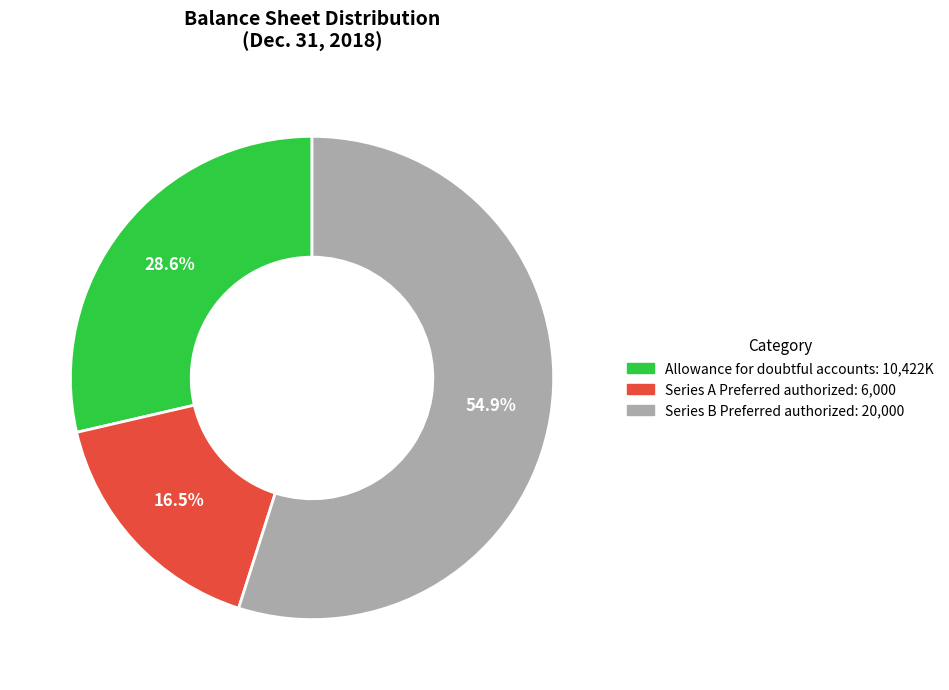

Is there any slice that represents more than half of the pie?

Yes